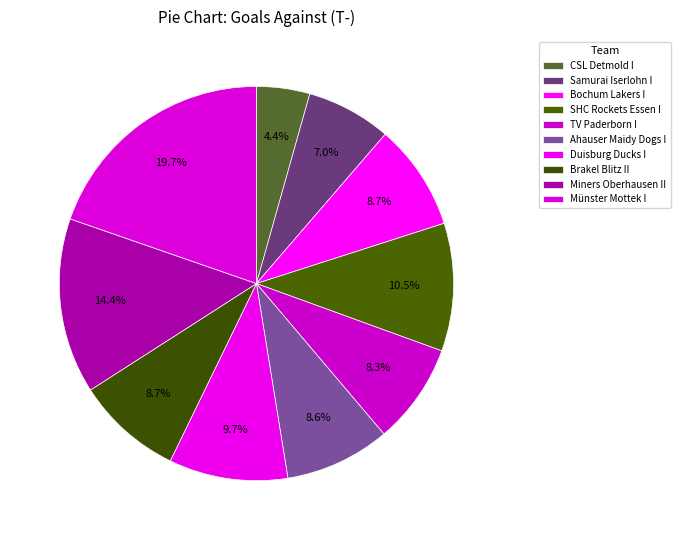

Is Miners Oberhausen II the majority of the pie?

No